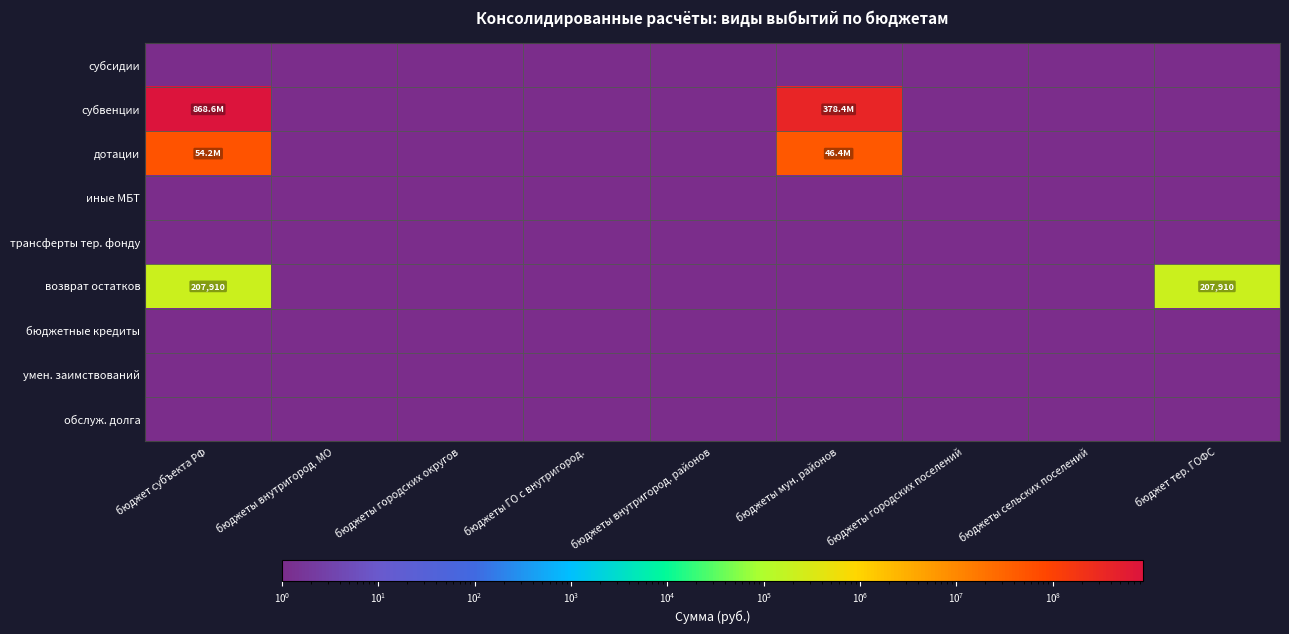

Which label corresponds to the largest value in the chart?

бюджет субъекта РФ